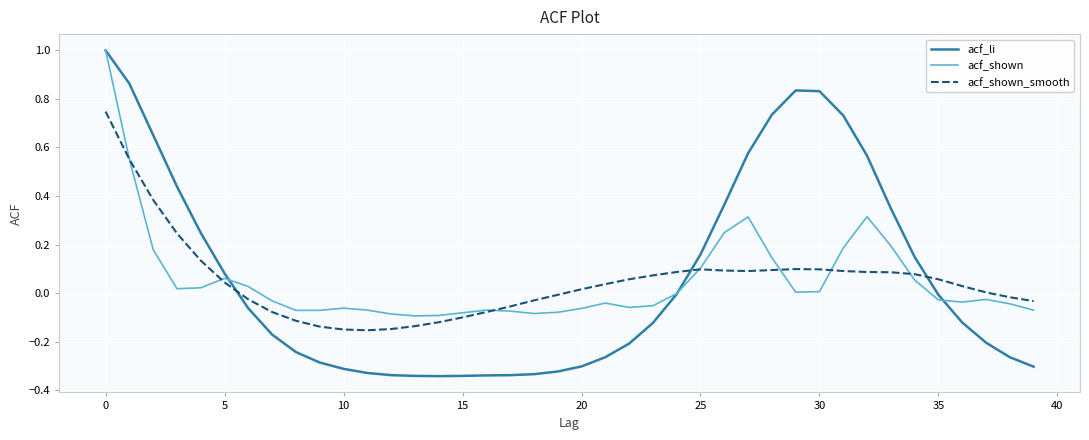

What is the greatest value displayed?

1.0